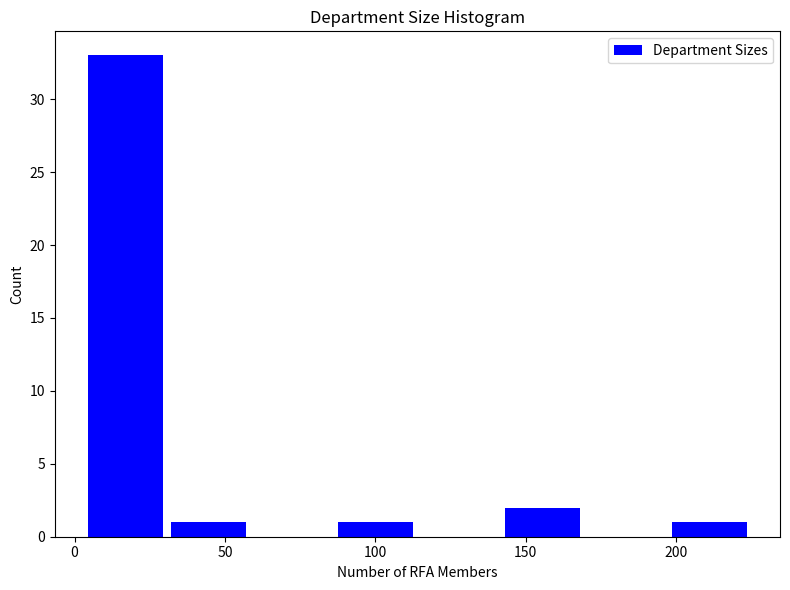

What is the height of the bar covering 30 to 60 on the x-axis? Neither the bar edges nor the heights are printed on the chart, so give them approximately, as read against the axes.

1